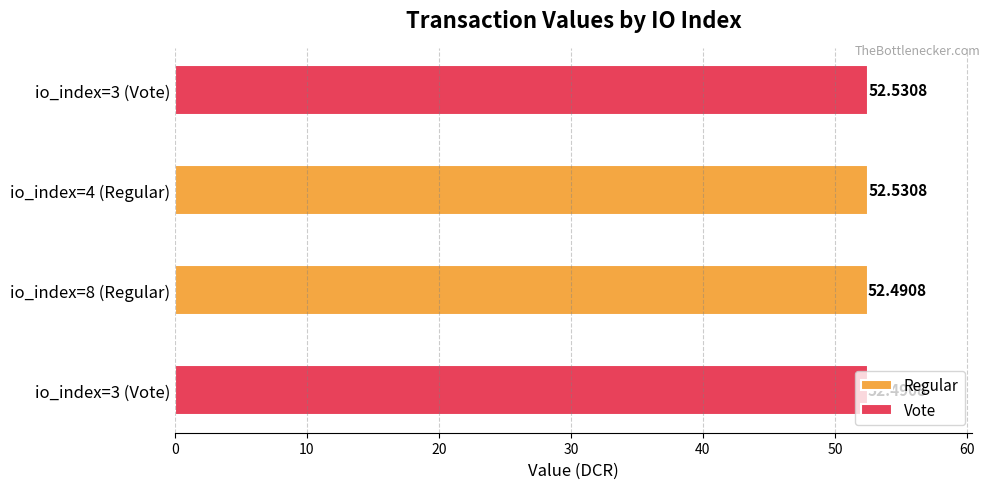

At which category is the sum across all series the highest?

io_index=4 (Regular)